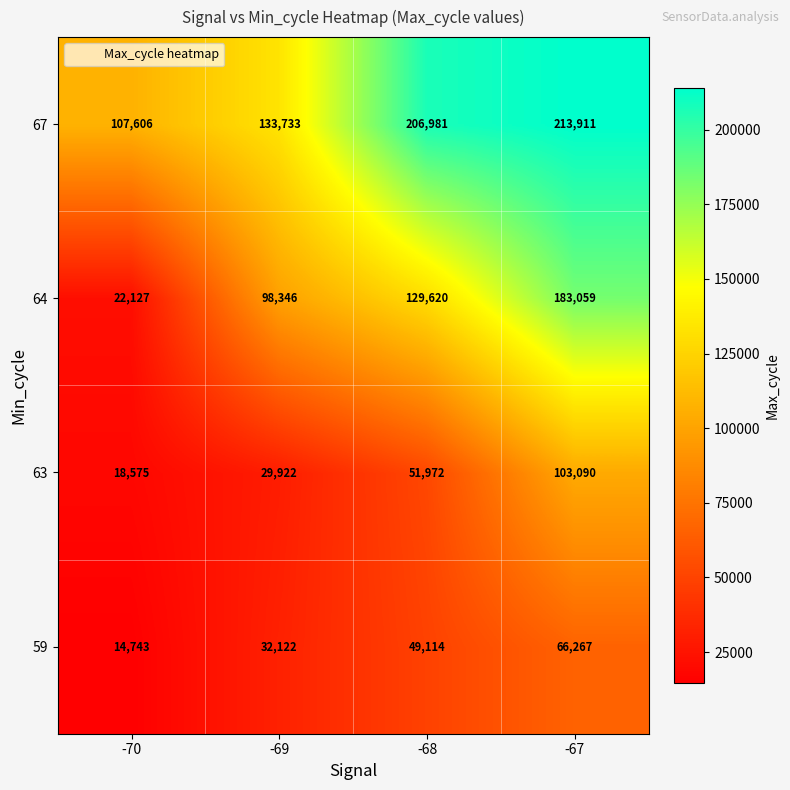

Count the 64 values in the range 98346 to 183059.

3